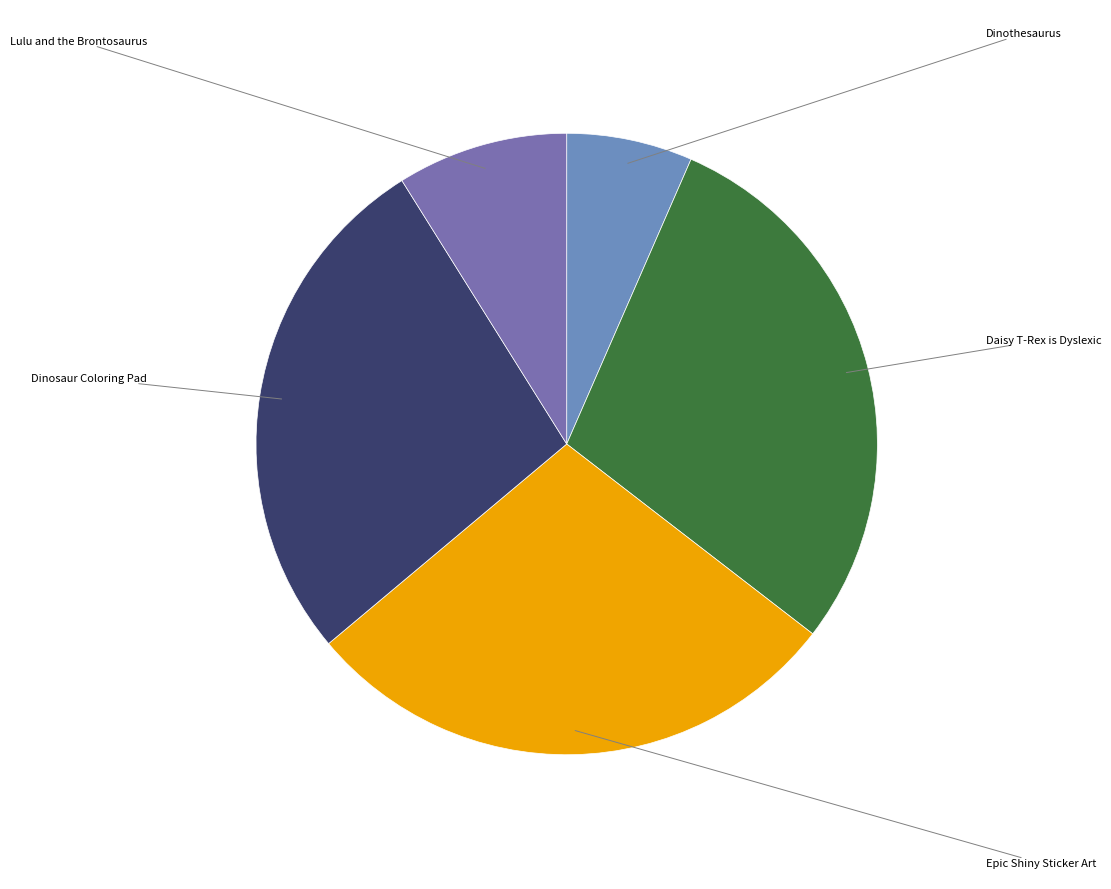

How many slices are in this pie chart?

5